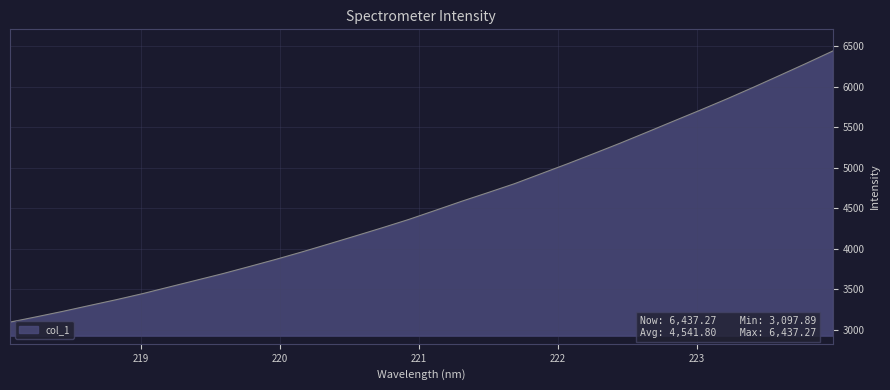

Does the chart display data point markers on the line(s)?

No